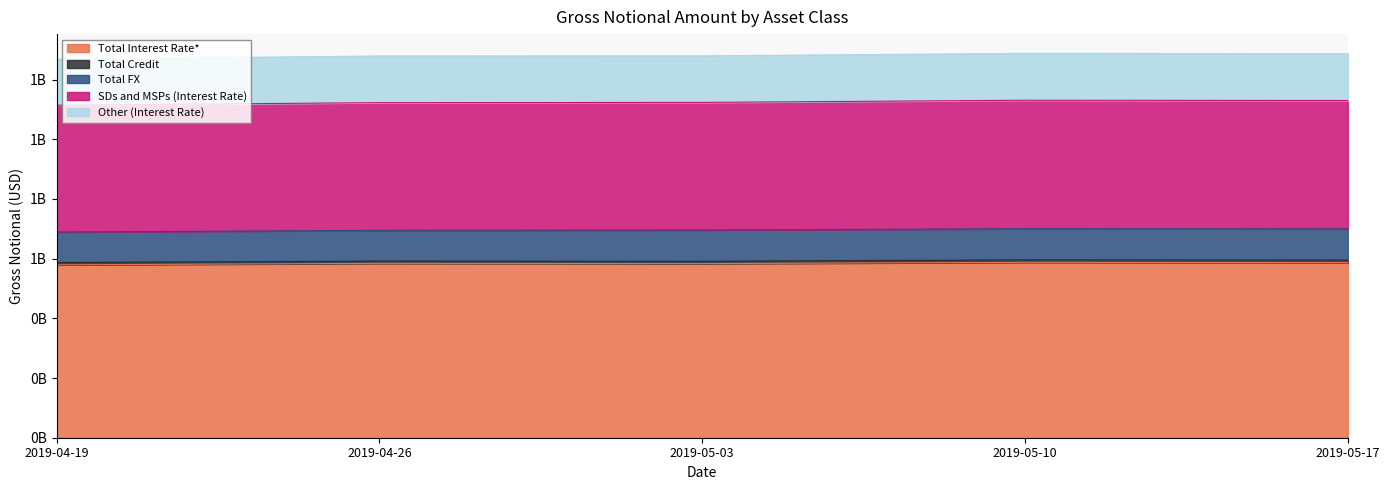

What is the sum of all Total Interest Rate* values?

2921727176